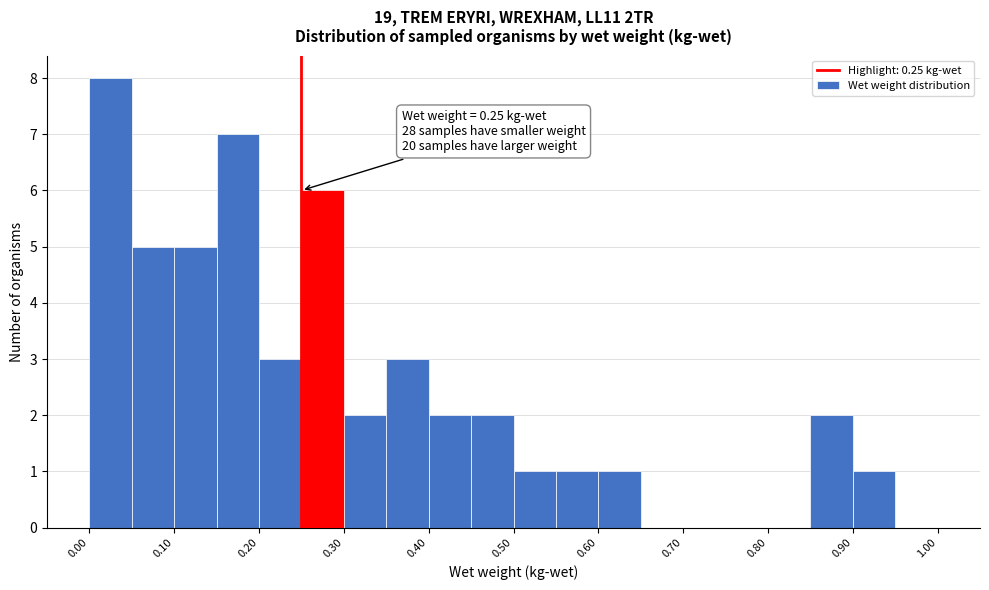

Which range on the x-axis has the tallest bar?

0.00 to 0.05